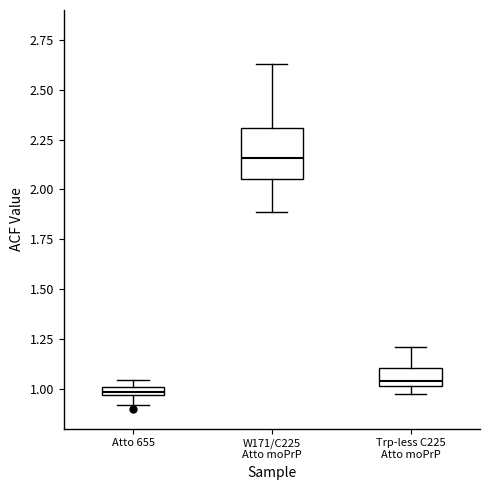

Comparing the boxes themselves (not the whiskers), which one is the tallest?

W171/C225 Atto moPrP